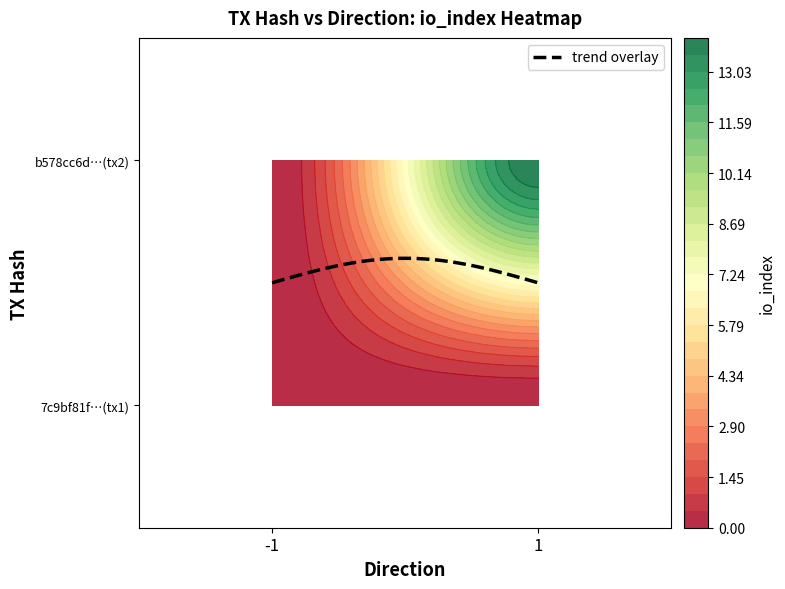

Is it true that b578cc6d719d0d261e217acf53d5d76c9e75f56 equals 1 at direction?

False